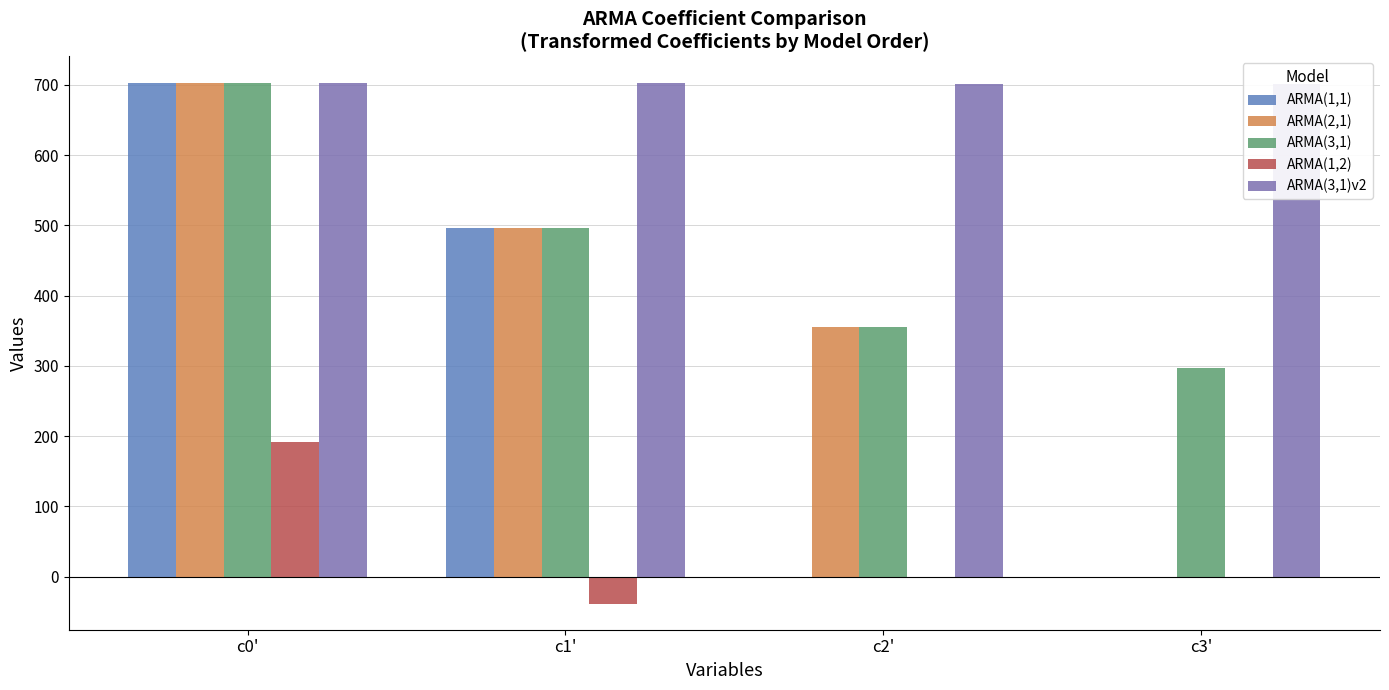

Reading right to left, what are all the values shown in this chart?

ARMA(1,1): 0.0	0.0	496.7	703.2
ARMA(2,1): 0.0	355.0	496.7	703.2
ARMA(3,1): 296.6	355.0	496.7	703.2
ARMA(1,2): 0.0	0.0	-38.4	191.5
ARMA(3,1)v2: 701.3	701.3	701.9	702.5